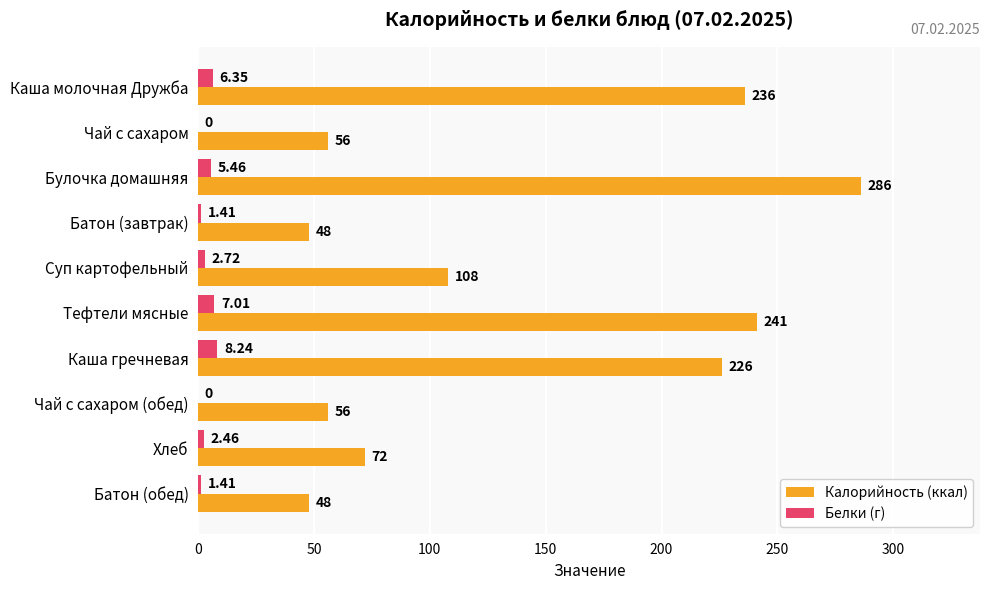

At which category does the chart reach its peak across all series?

Булочка домашняя